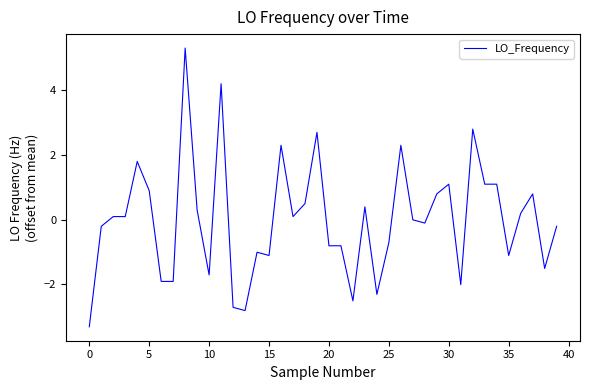

Count the number of categories in the chart.

40